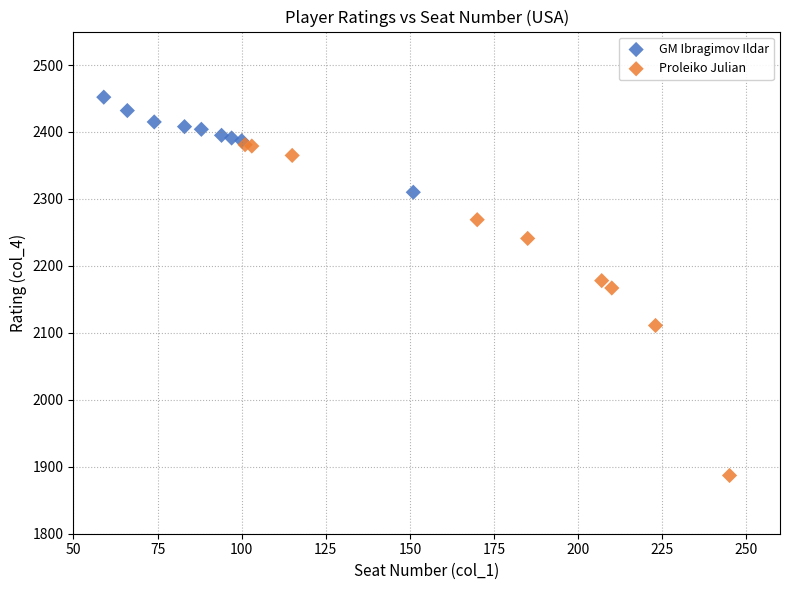

Which series contains the lowest Y value?

Proleiko Julian